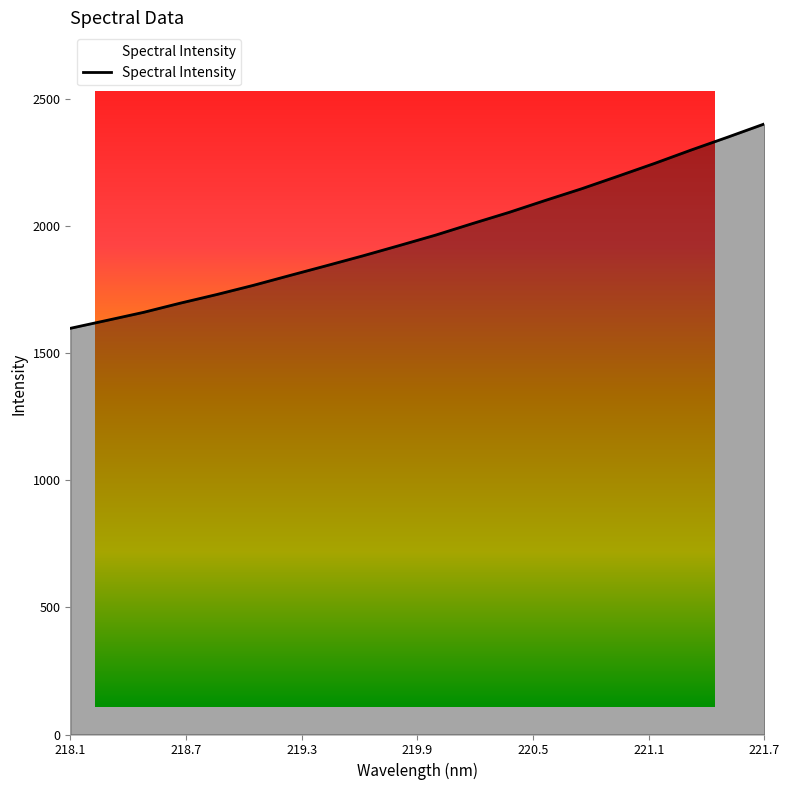

What is the difference between the maximum and minimum values?

804.2